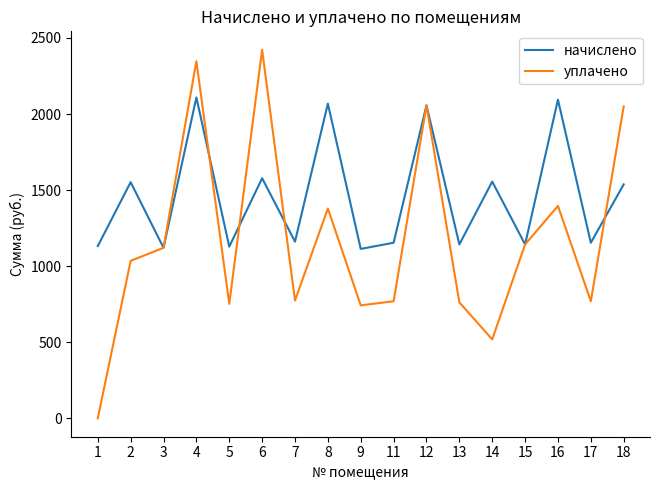

At which category is the sum across all series the highest?

4